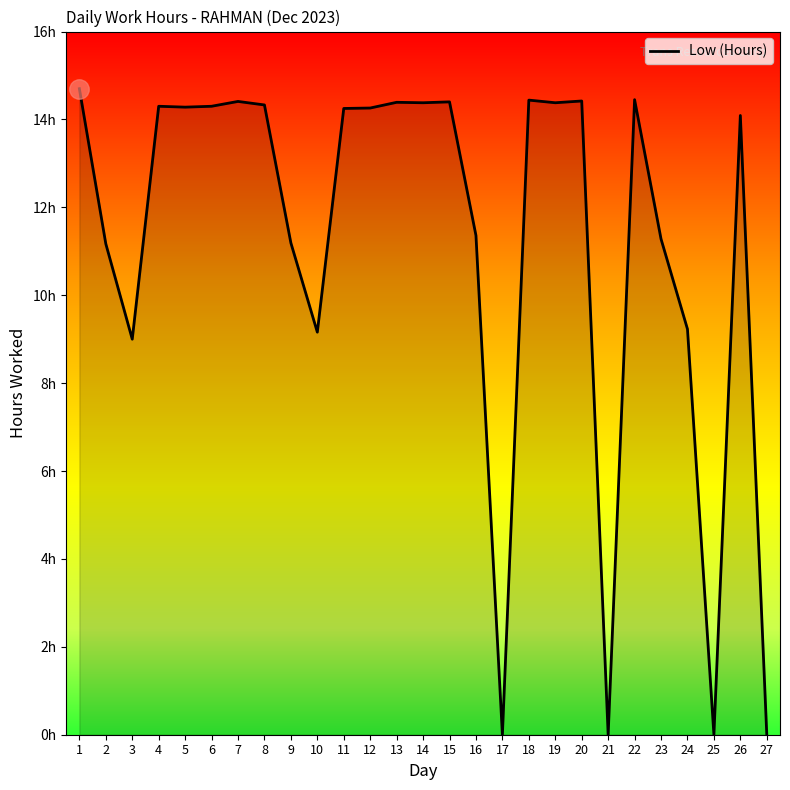

Which has a higher value, 26 or 5?

5